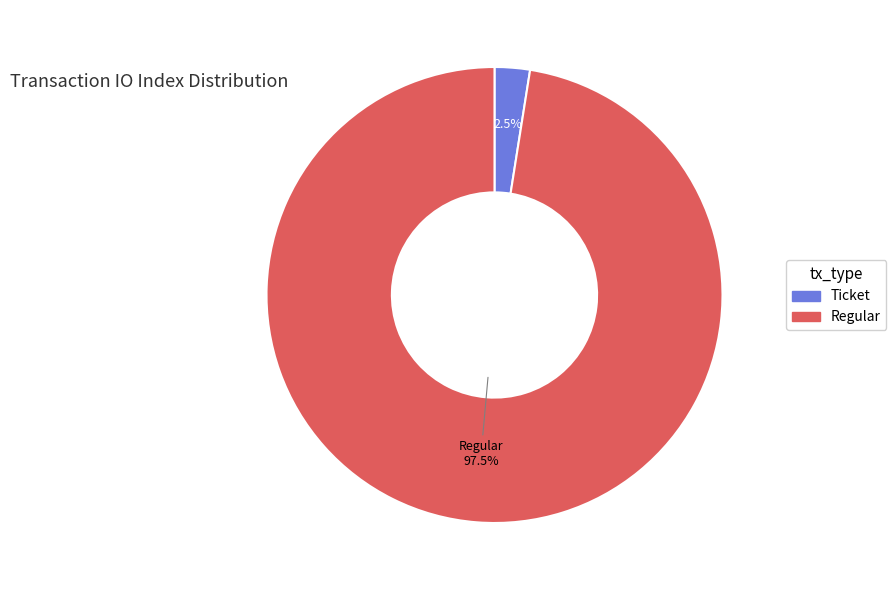

How much of the chart is everything except Ticket?

97.5%